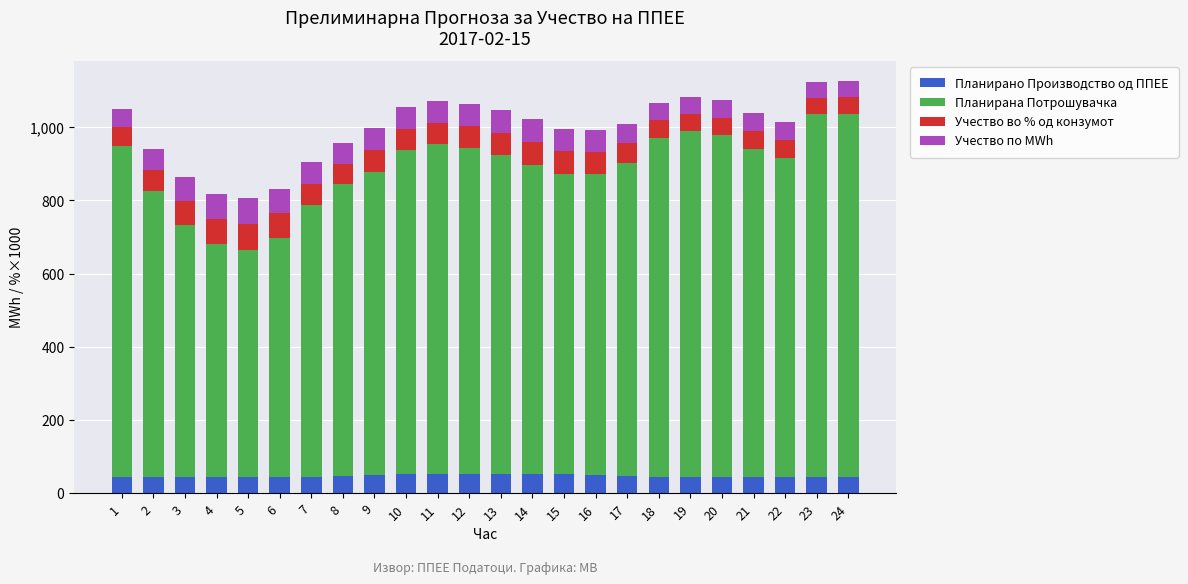

The value of Планирано Производство од ППЕЕ at 23 is 43.4. True or false?

True